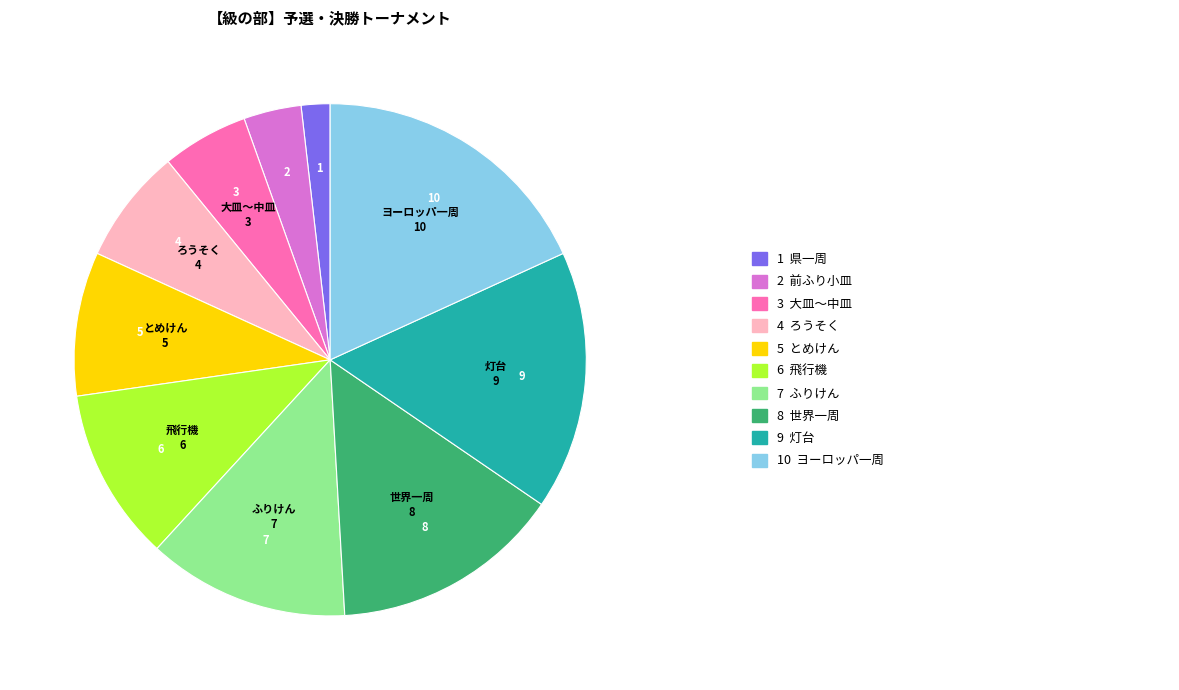

Is there any slice that represents more than half of the pie?

No